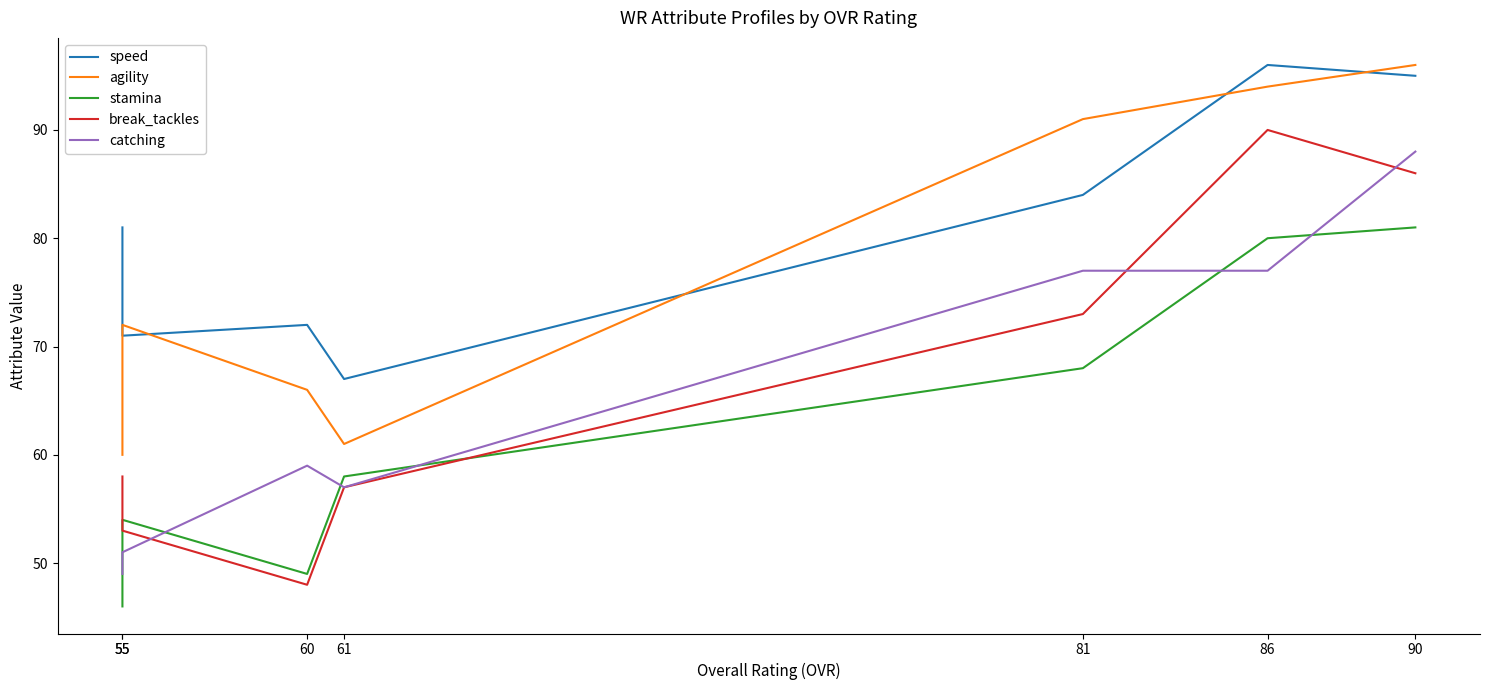

What is the greatest value displayed?

96